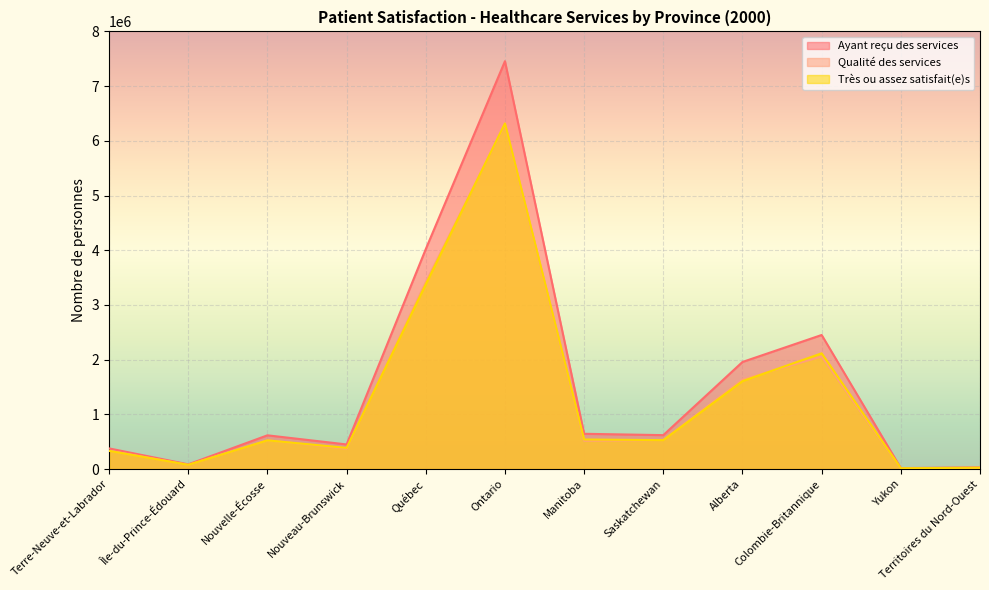

At which category is the sum across all series the highest?

Ontario